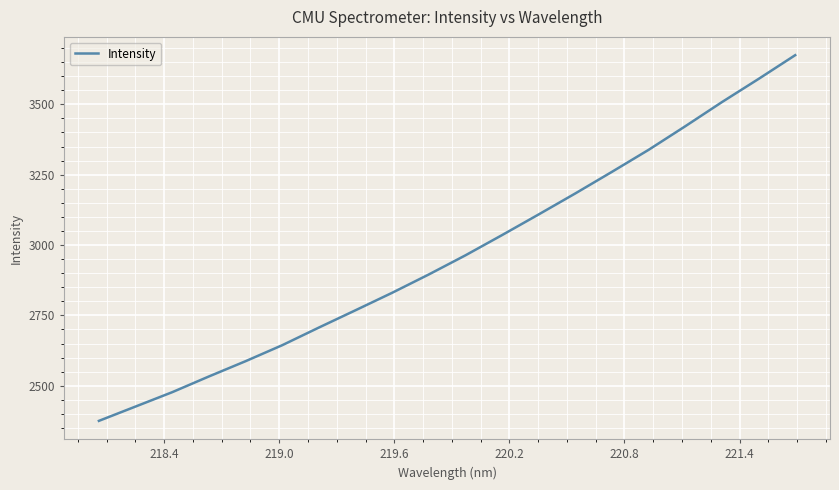

What is the greatest value displayed?

3674.8